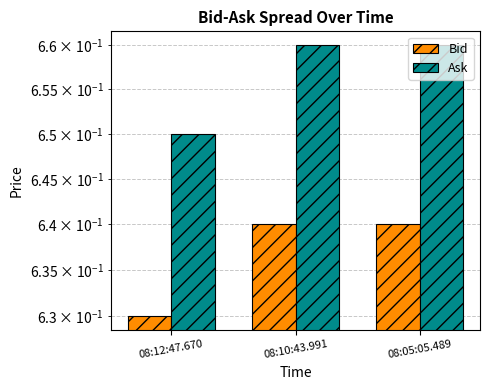

What is the label of the 1st bar from the left?

08:12:47.670